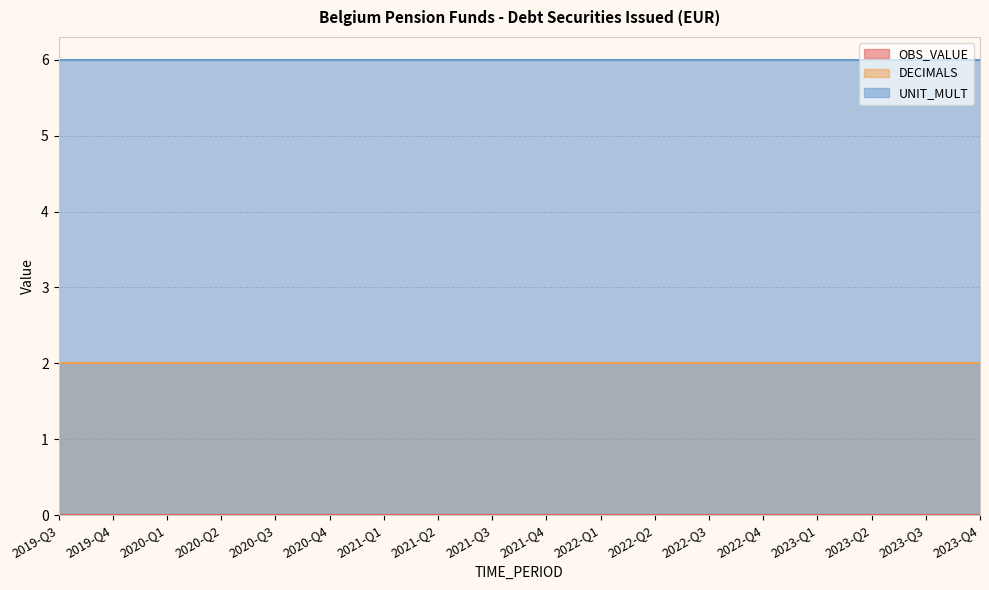

Does the chart have visible grid lines?

Yes